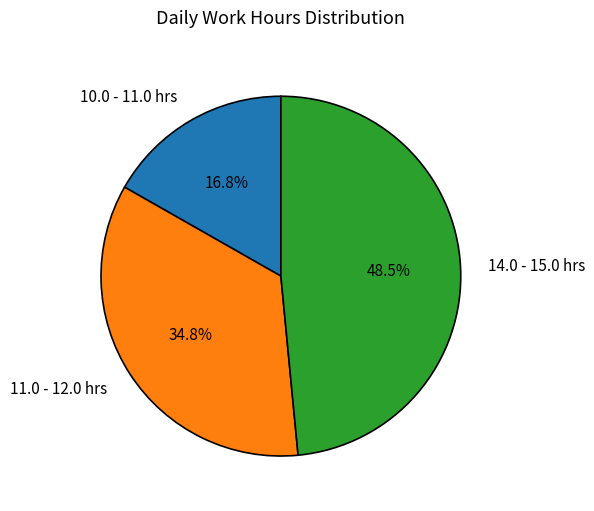

What portion of the pie excludes 11.0 - 12.0 hrs?

65.2%